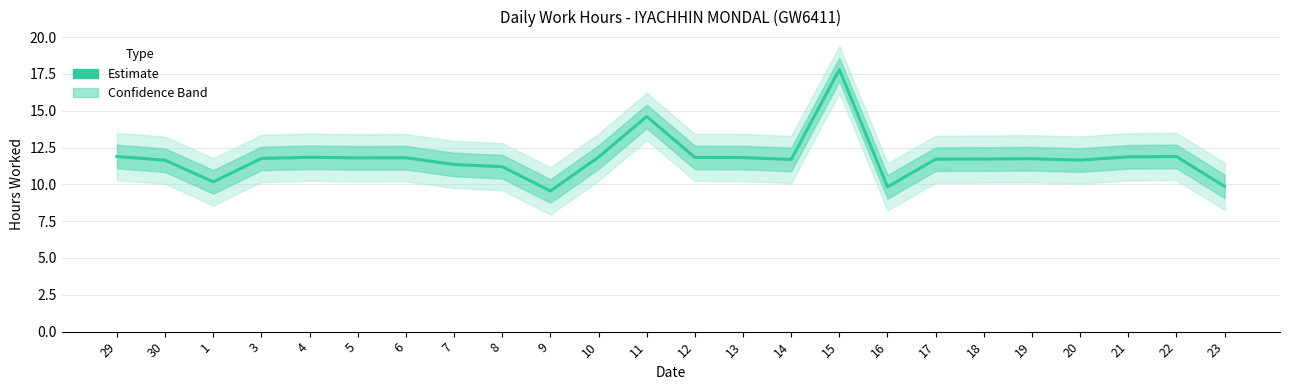

Reading left to right, list all the values displayed in this chart.

11.9	11.6	10.2	11.8	11.8	11.8	11.8	11.3	11.2	9.6	11.8	14.6	11.8	11.8	11.7	17.8	9.8	11.7	11.7	11.7	11.7	11.9	11.9	9.9